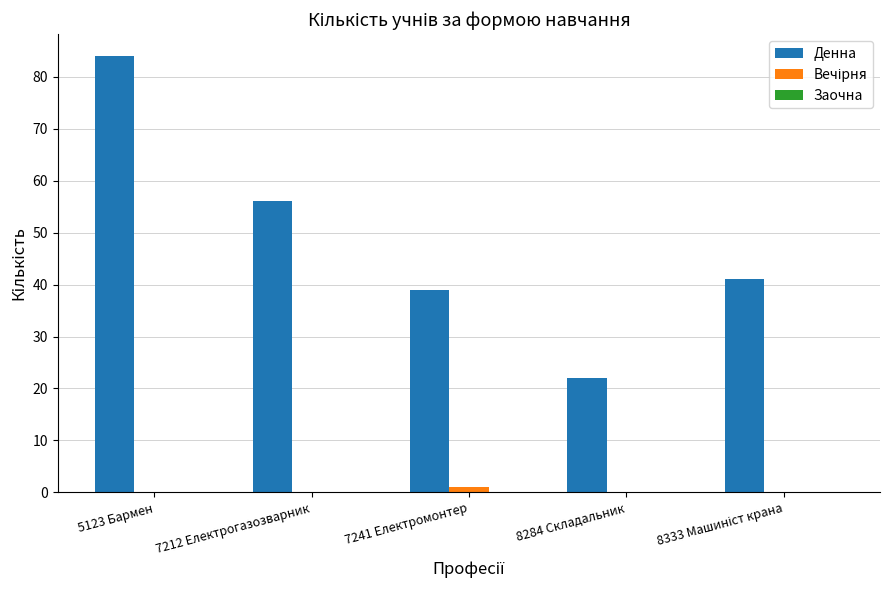

Is it true that Денна equals 22 at 8284 Складальник?

True